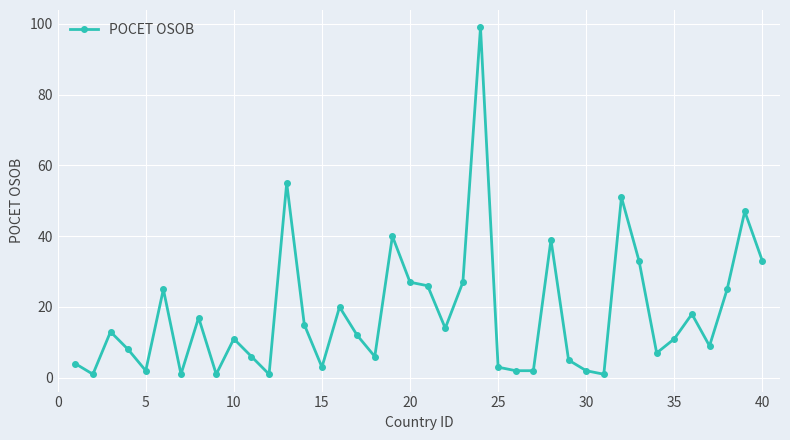

What is the value of the 37th point from the left?

9